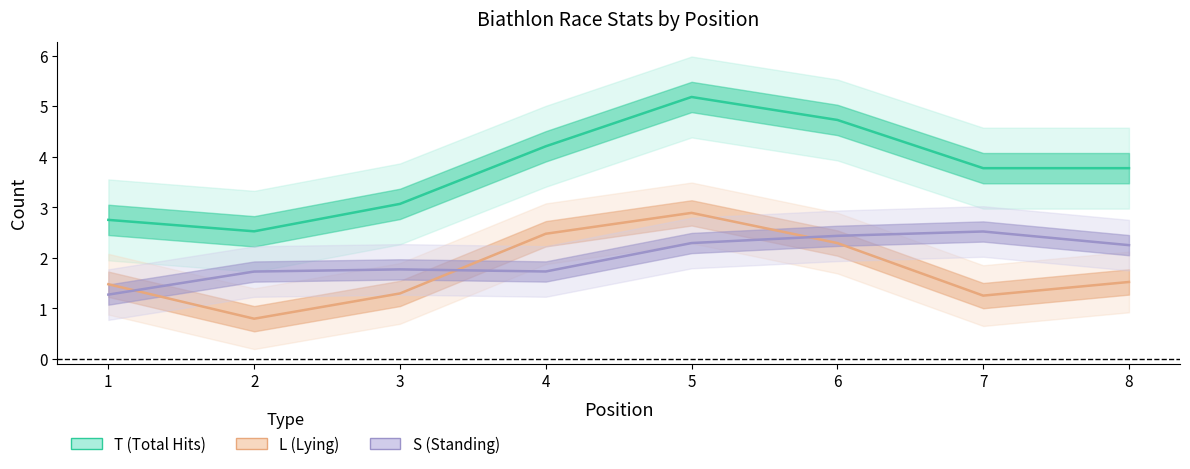

At which category is the sum across all series the highest?

5